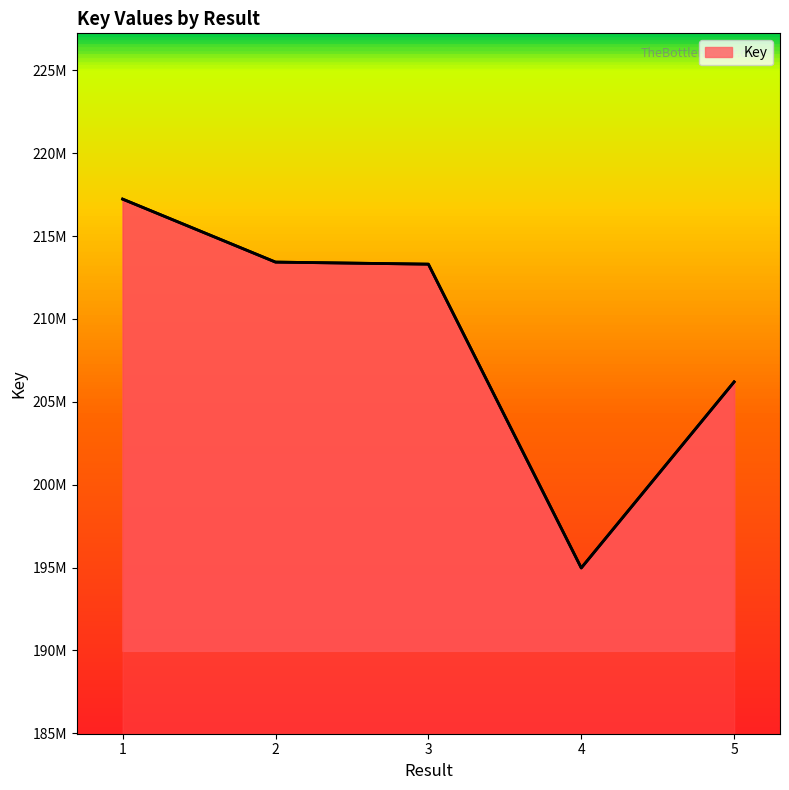

Which category has the highest value across all series?

1